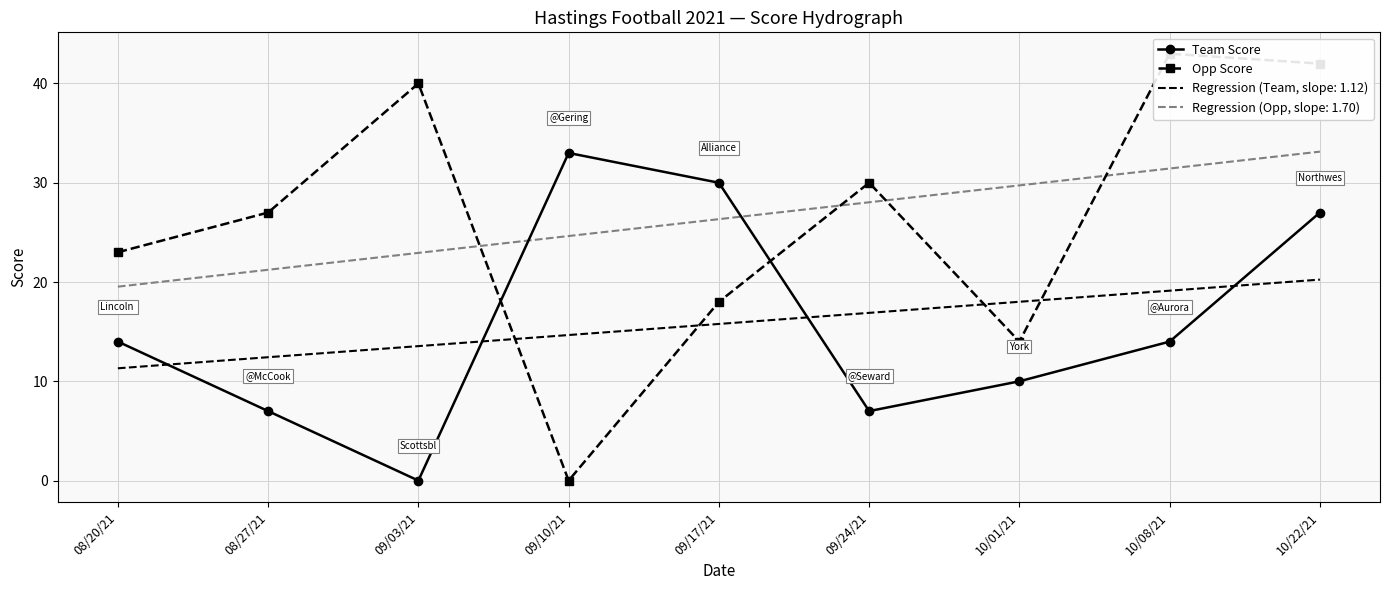

What is the difference between the second highest and second lowest values in the Team Score series?

23.0